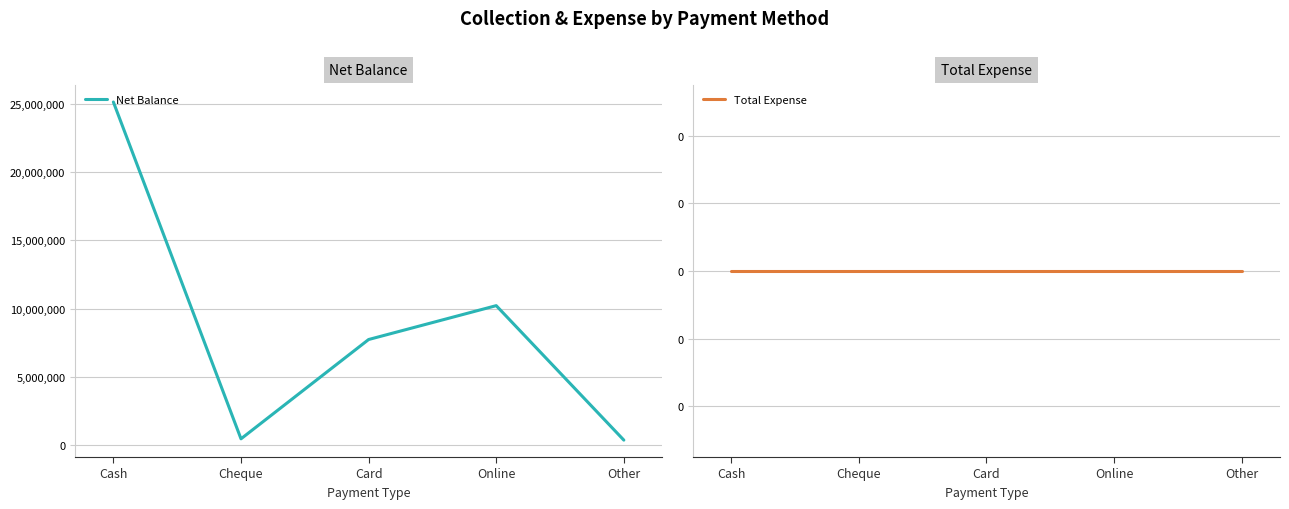

What are all the series names shown in the legend?

Net Balance, Total Expense